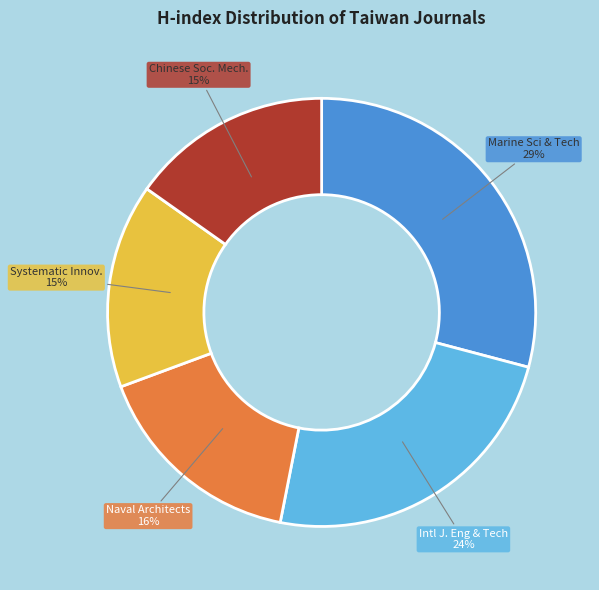

Does any single category account for the majority?

No